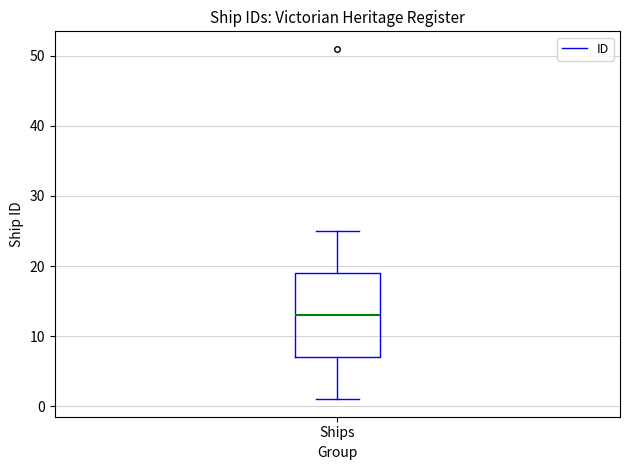

Transcribe this box plot: give where the median line is, the range the box spans, and where the two whiskers end, as read against the y-axis. The values are not printed on the chart, so give them approximately, as read against the axis.

median 13, box 7 to 19, whiskers 1 to 25